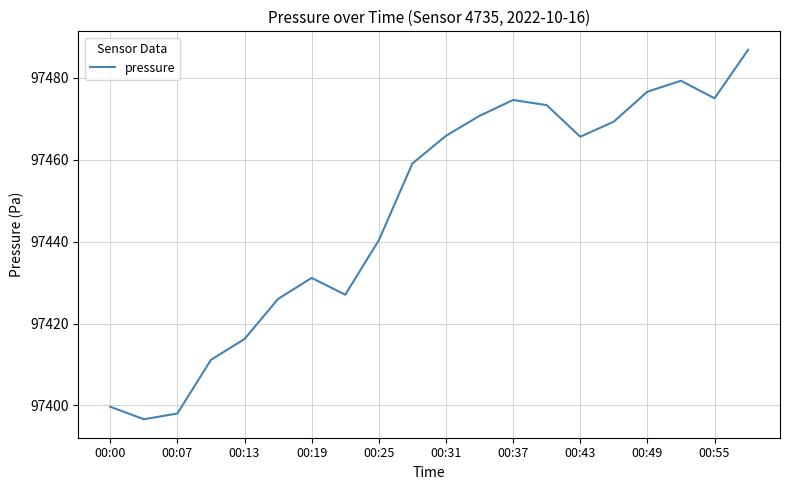

What is the maximum value shown in the chart?

97486.8